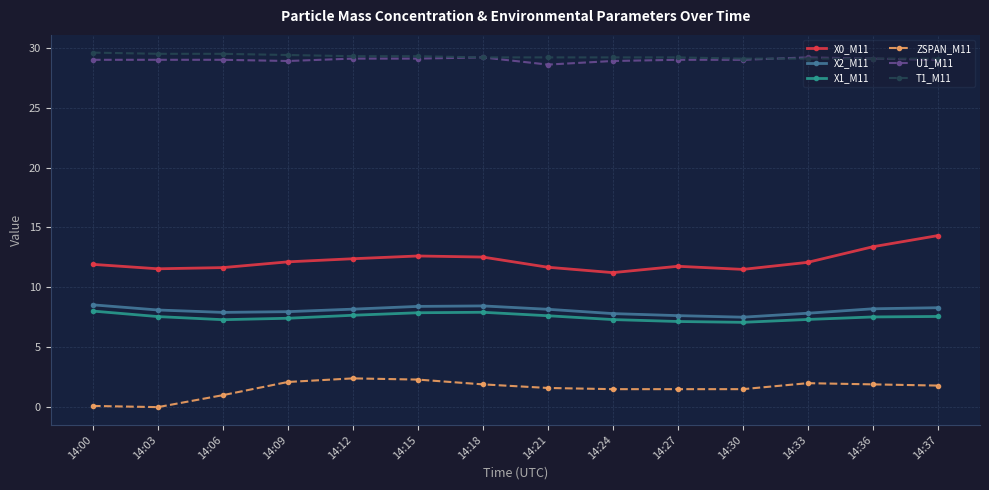

True or false: X0_M11 and U1_M11 cross at least once.

False